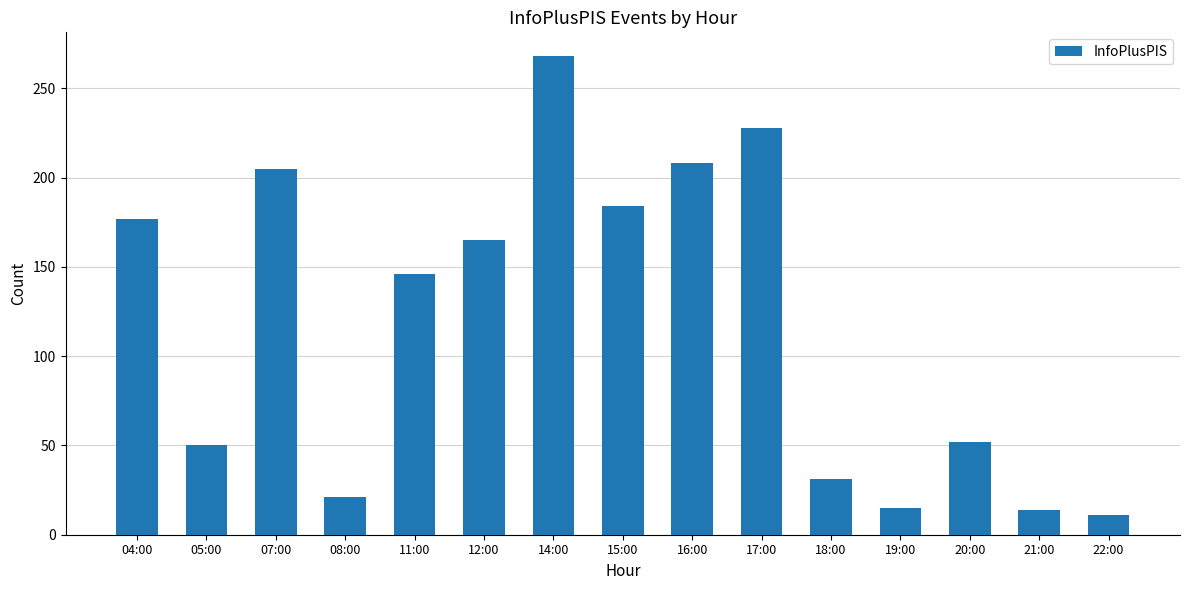

Which category has the lowest value across all series?

22:00